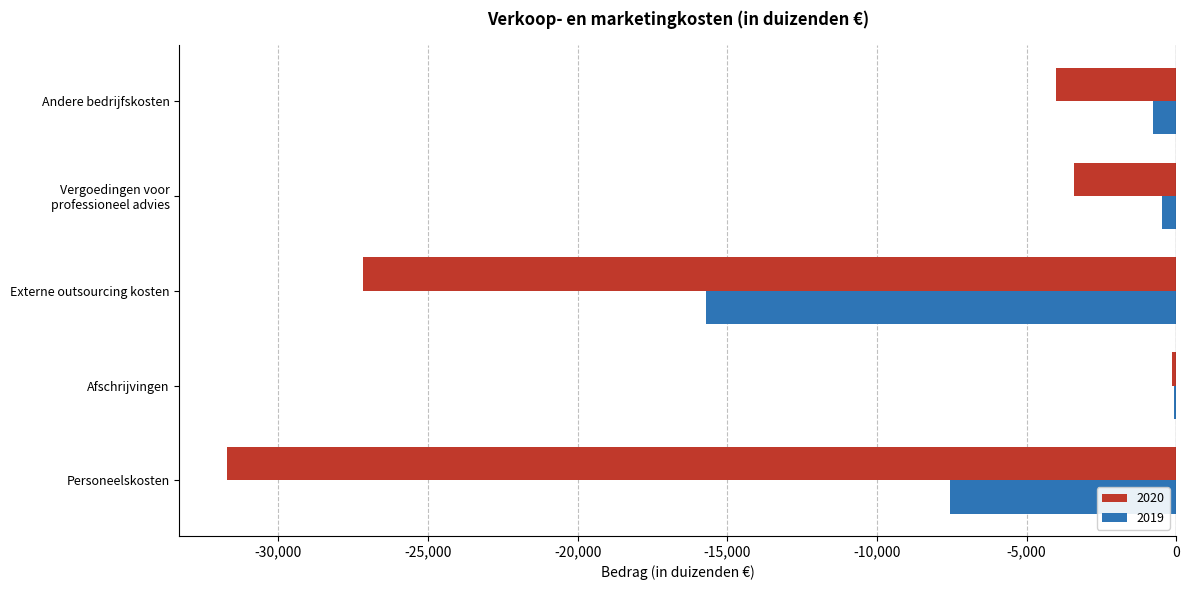

At which label does 2020 reach its peak?

Afschrijvingen